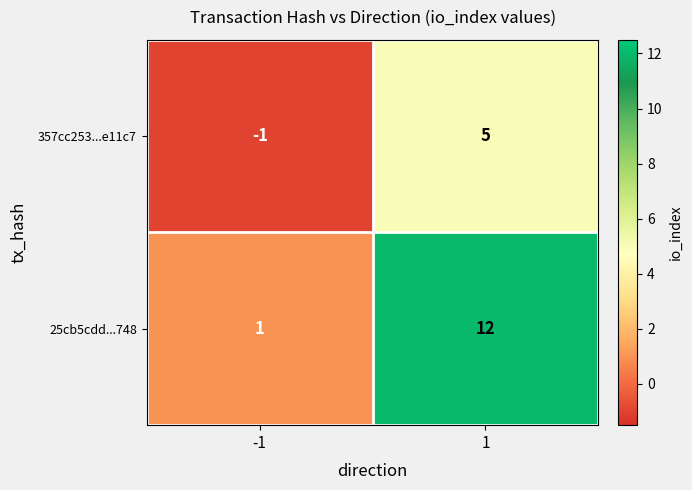

What is the total value across all series at 1?

17